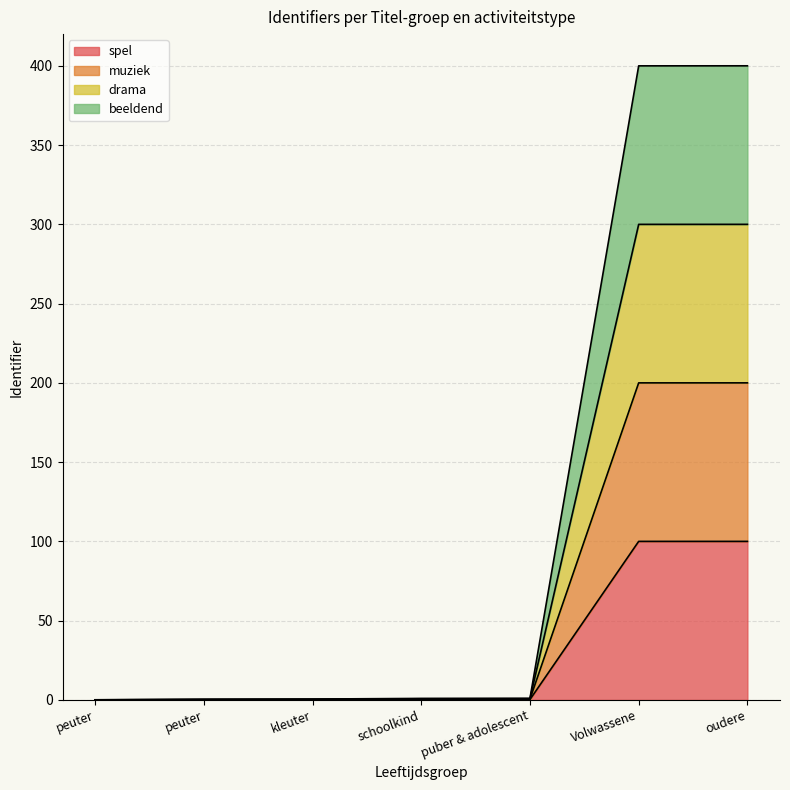

Rank the categories by beeldend value from highest to lowest.

oudere, Volwassene, puber & adolescent, schoolkind, kleuter, peuter, peuter